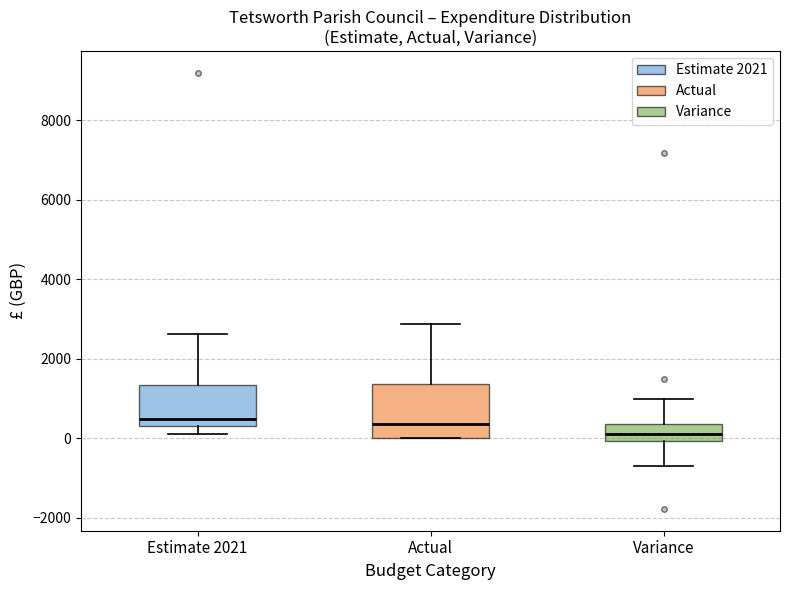

Reading left to right, transcribe this box plot: for each box, give where its median line is, the range the box spans, and where its two whiskers end, as read against the y-axis. The values are not printed on the chart, so give them approximately, as read against the axis.

Estimate 2021: median 600, box 400 to 1400, whiskers 200 to 2600
Actual: median 400, box 0 to 1400, whiskers 0 to 2800
Variance: median 200, box 0 to 400, whiskers -800 to 1000